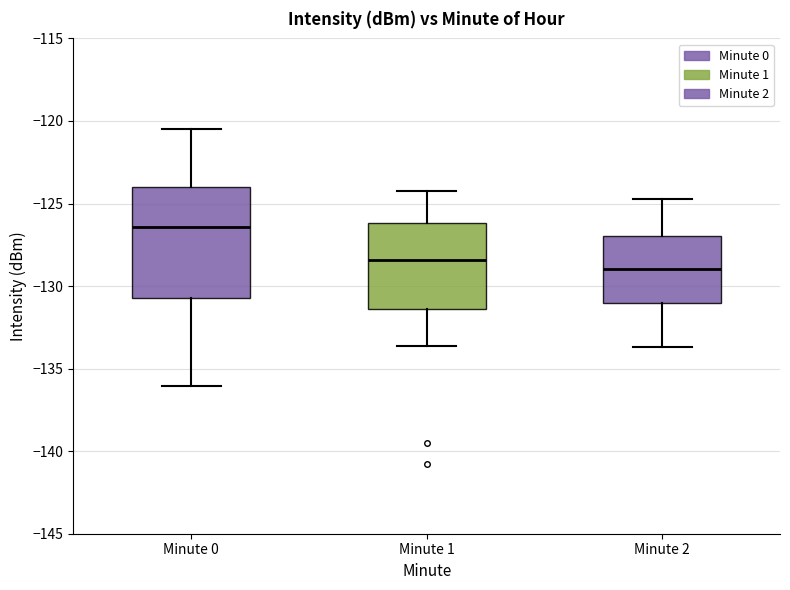

Where does the lower whisker of the box for Minute 1 end on the y-axis? The values are not printed on the chart, so give them approximately, as read against the axis.

-133.5